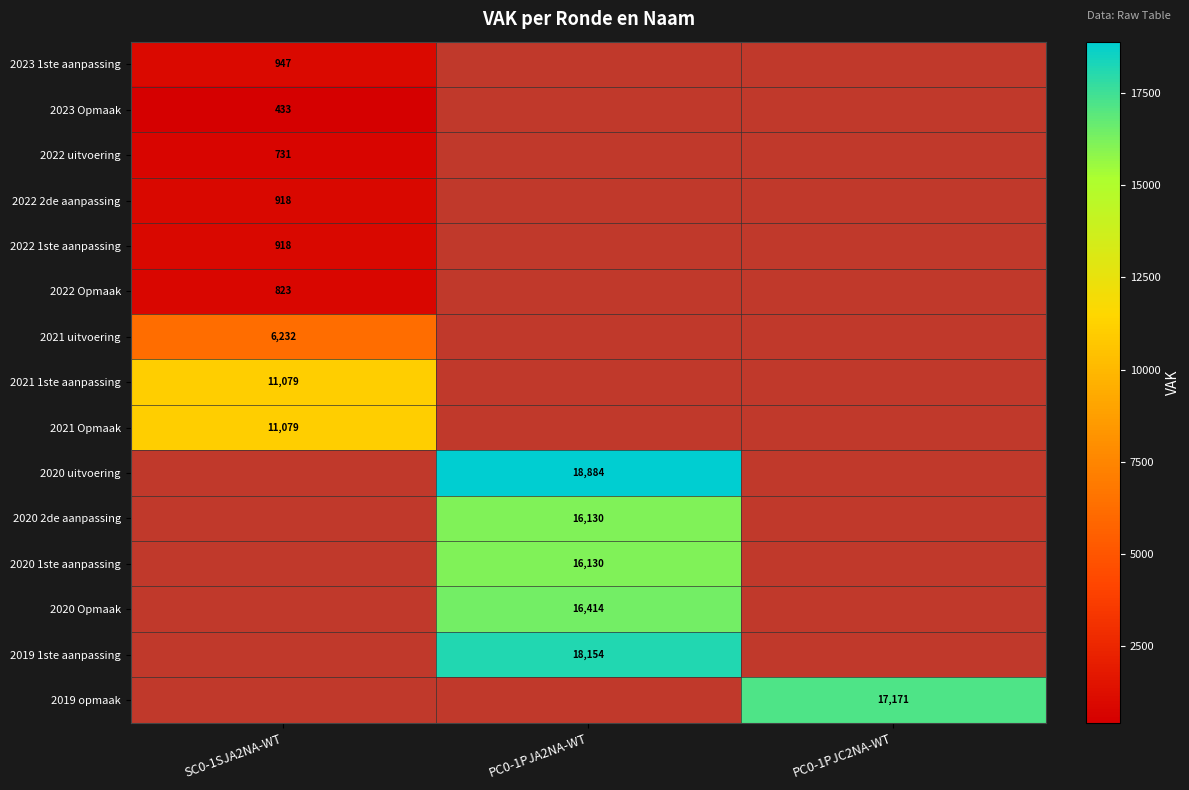

The value of 2020 uitvoering at PC0-1PJA2NA-WT is 12909. True or false?

False